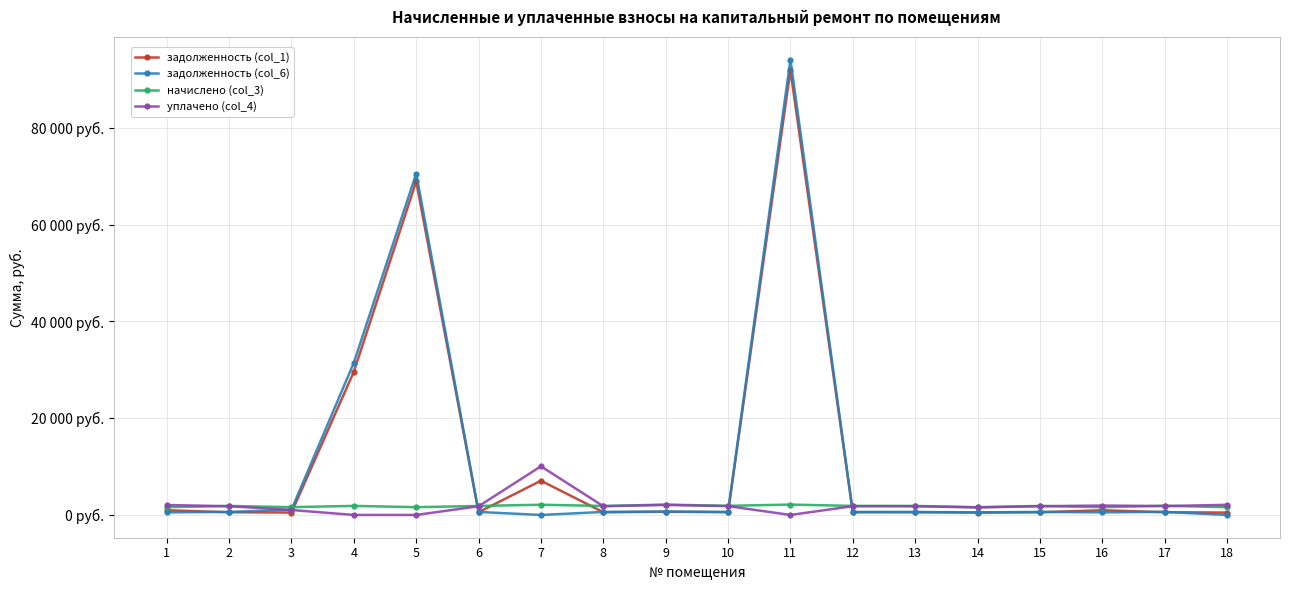

What is the value of the уплачено (col_4) point at the 17th from the left?

1837.4